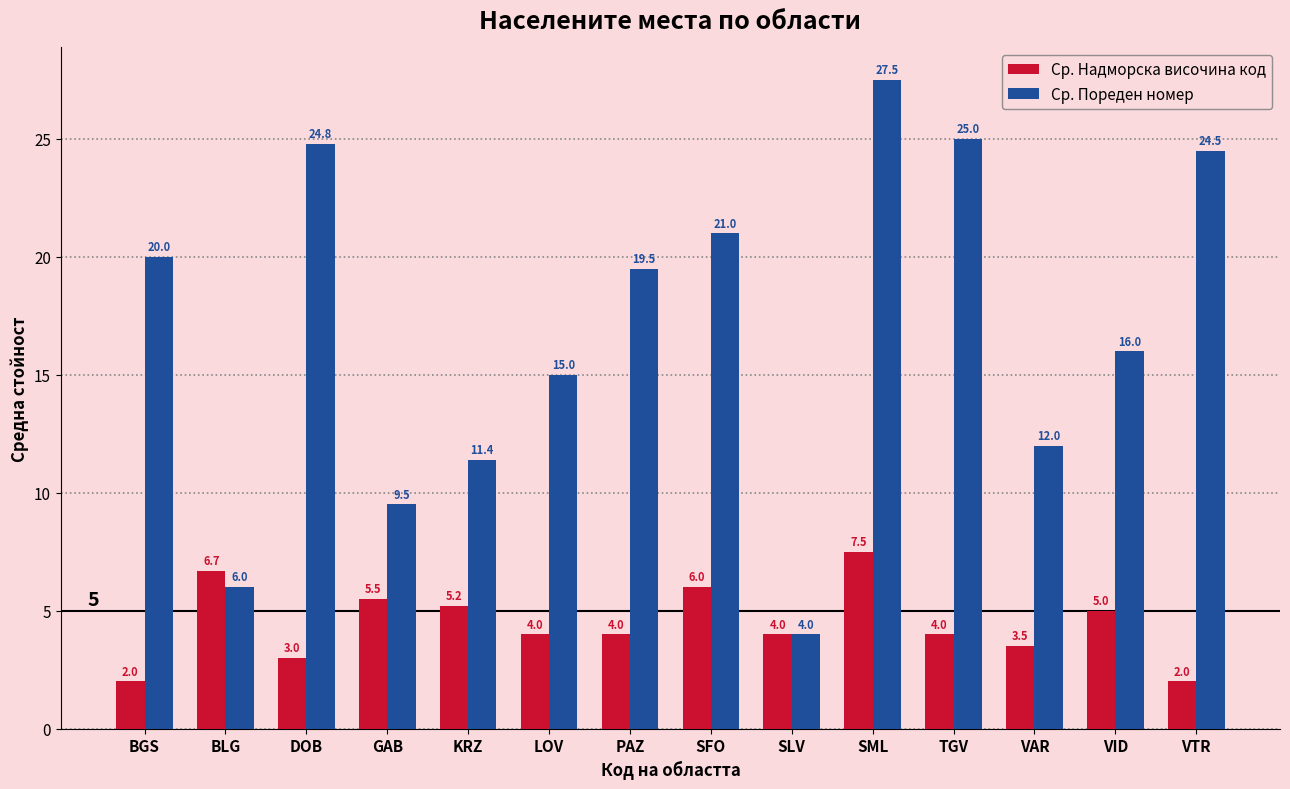

Between GAB and VAR, which series saw the biggest shift?

Ср. Пореден номер